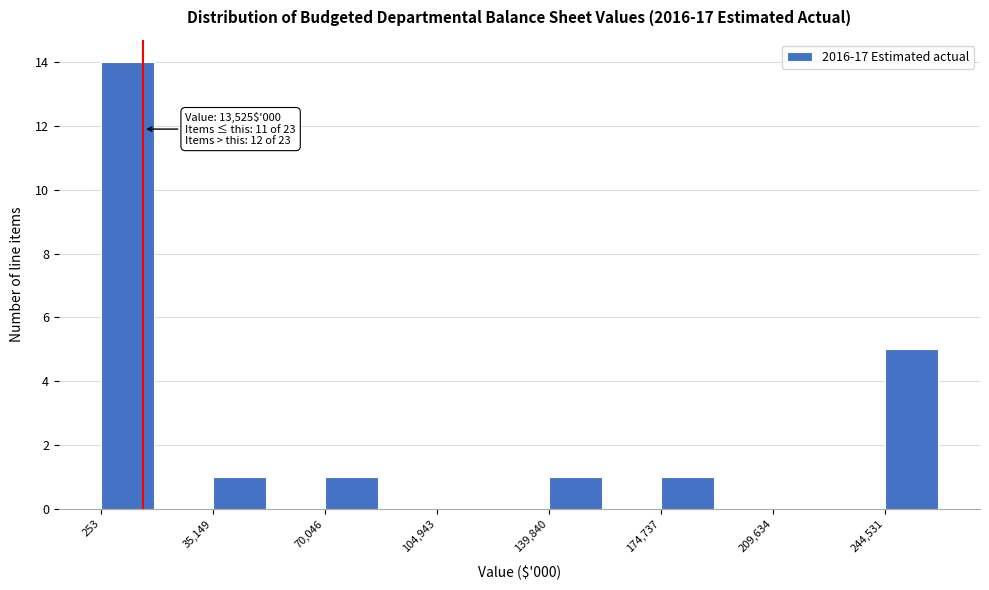

Read against the x-axis, roughly where is the centre of the tallest bar?

10000